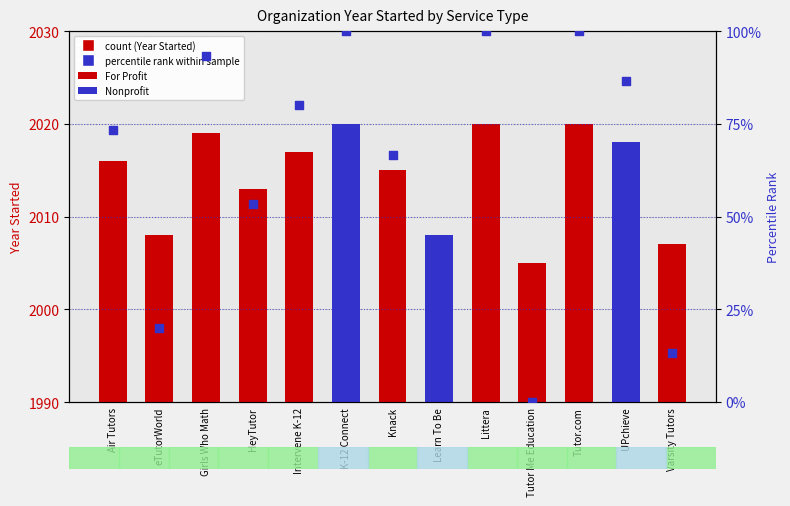

At how many categories does at least one series exceed 1270?

13